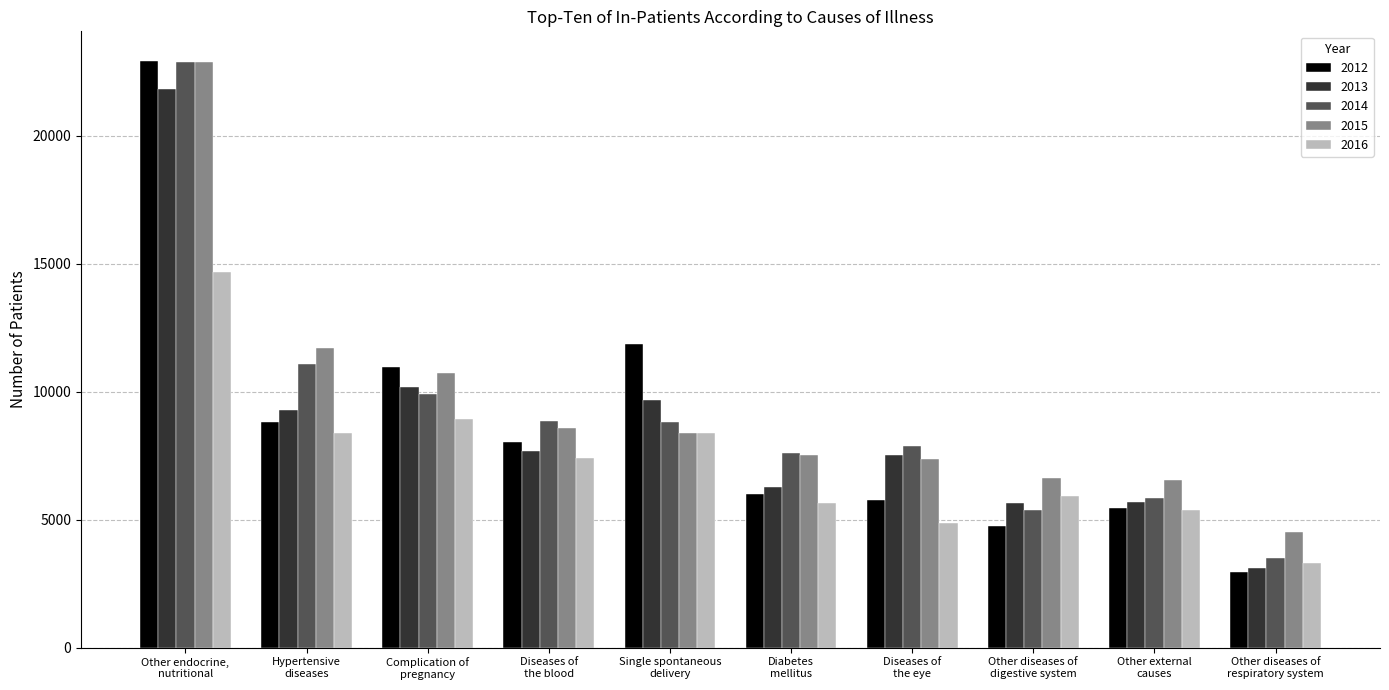

What is the difference between the maximum and minimum values in the 2013 series?

18719